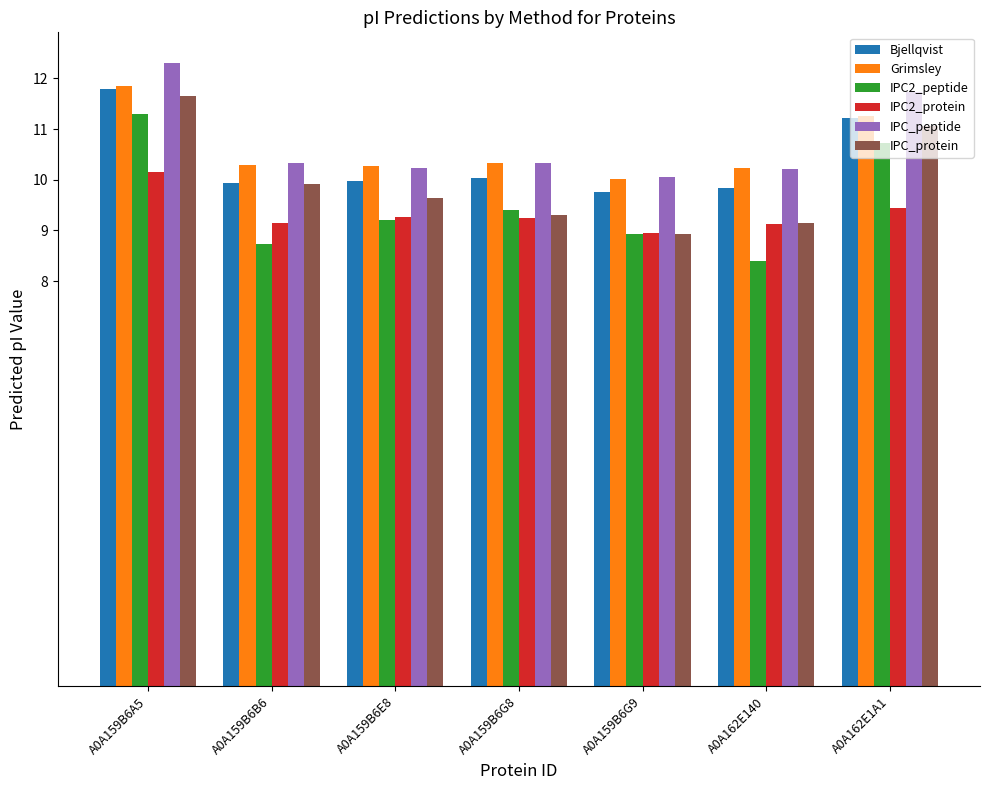

How many bars are there in total?

42